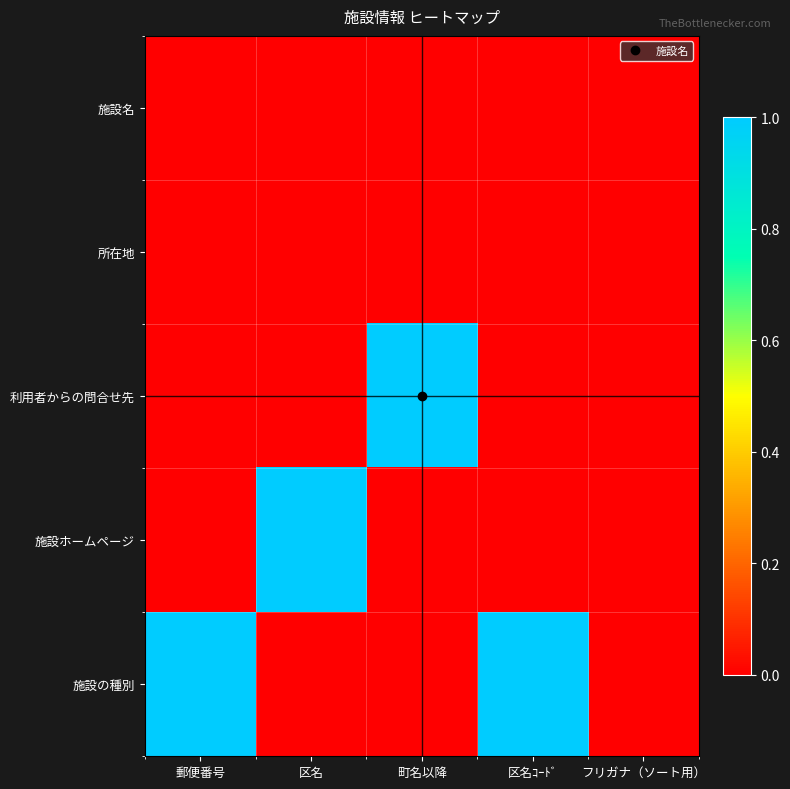

Reading left to right, extract all data points from this chart.

施設名: 郵便番号=0	区名=0	町名以降=0	区名ｺｰﾄﾞ=0	フリガナ（ソート用）=0
所在地: 郵便番号=0	区名=0	町名以降=0	区名ｺｰﾄﾞ=0	フリガナ（ソート用）=0
利用者からの問合せ先: 郵便番号=0	区名=0	町名以降=1	区名ｺｰﾄﾞ=0	フリガナ（ソート用）=0
施設ホームページ: 郵便番号=0	区名=1	町名以降=0	区名ｺｰﾄﾞ=0	フリガナ（ソート用）=0
施設の種別: 郵便番号=1	区名=0	町名以降=0	区名ｺｰﾄﾞ=1	フリガナ（ソート用）=0